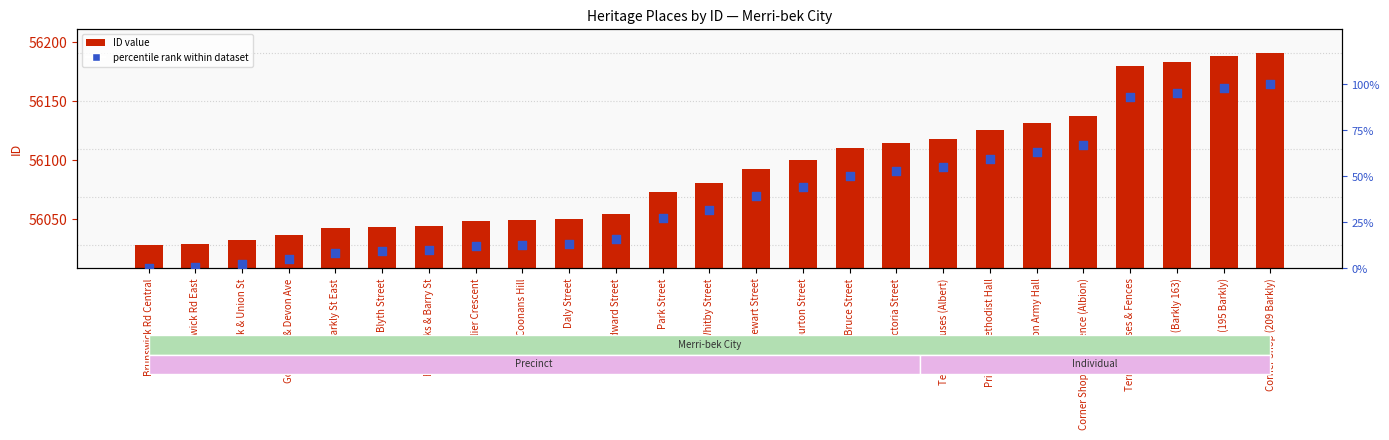

At which category is the sum across all series the highest?

Corner Shop (209 Barkly)